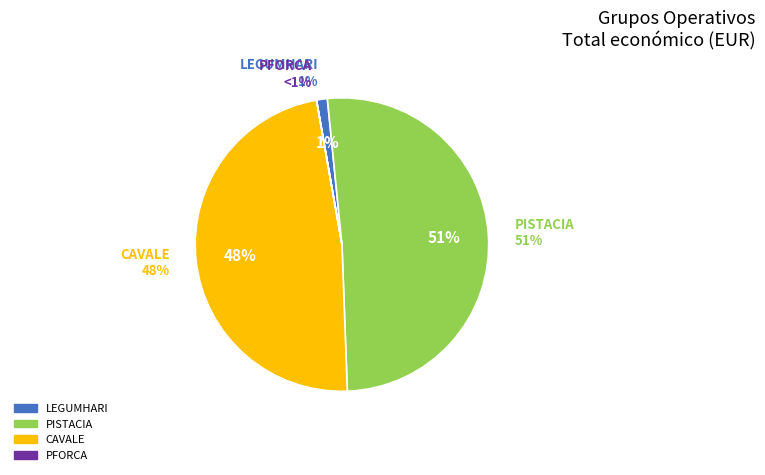

What is the change in value from PISTACIA to PFORCA?

-2464571